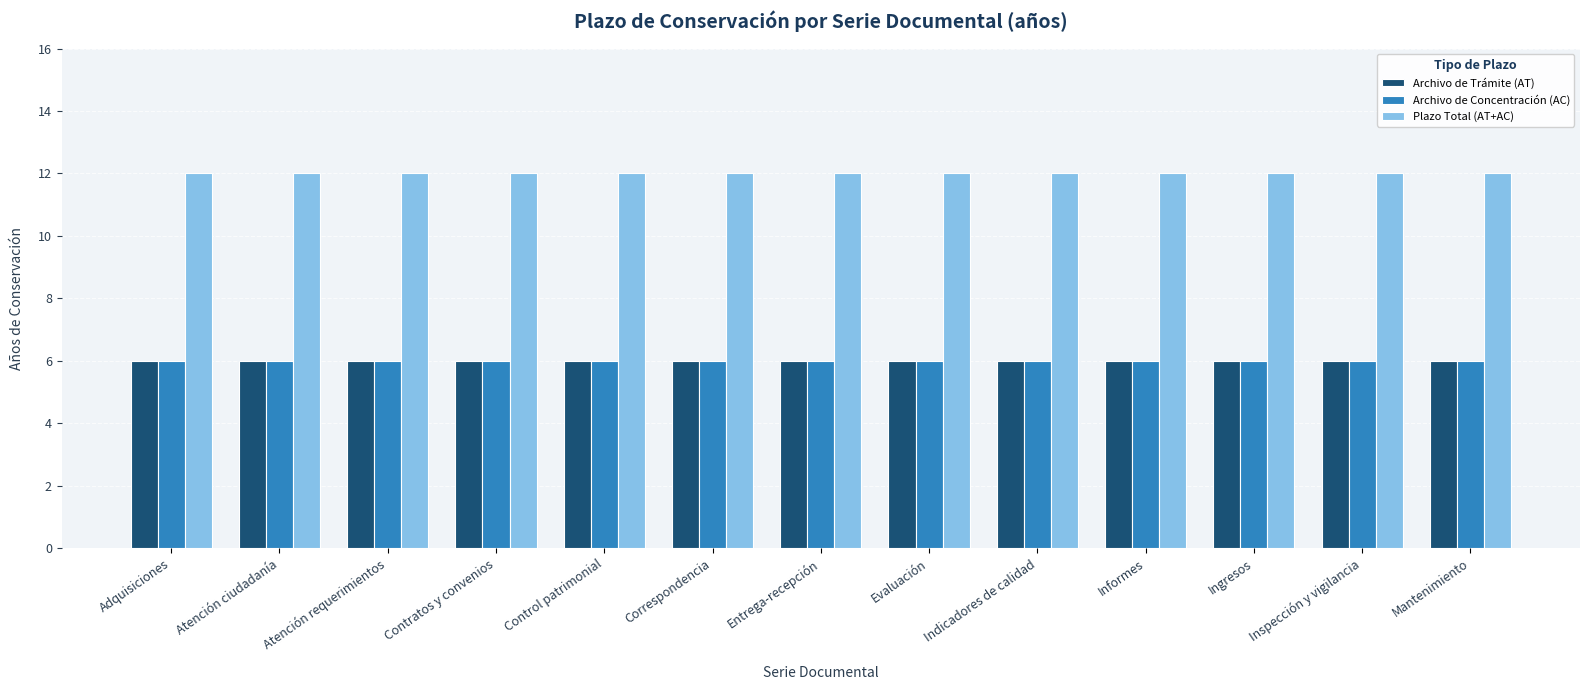

Reading right to left, transcribe all the data shown in this chart.

Archivo de Trámite (AT): Mantenimiento=6	Inspección y vigilancia=6	Ingresos=6	Informes=6	Indicadores de calidad=6	Evaluación=6	Entrega-recepción=6	Correspondencia=6	Control patrimonial=6	Contratos y convenios=6	Atención requerimientos=6	Atención ciudadanía=6	Adquisiciones=6
Archivo de Concentración (AC): Mantenimiento=6	Inspección y vigilancia=6	Ingresos=6	Informes=6	Indicadores de calidad=6	Evaluación=6	Entrega-recepción=6	Correspondencia=6	Control patrimonial=6	Contratos y convenios=6	Atención requerimientos=6	Atención ciudadanía=6	Adquisiciones=6
Plazo Total (AT+AC): Mantenimiento=12	Inspección y vigilancia=12	Ingresos=12	Informes=12	Indicadores de calidad=12	Evaluación=12	Entrega-recepción=12	Correspondencia=12	Control patrimonial=12	Contratos y convenios=12	Atención requerimientos=12	Atención ciudadanía=12	Adquisiciones=12